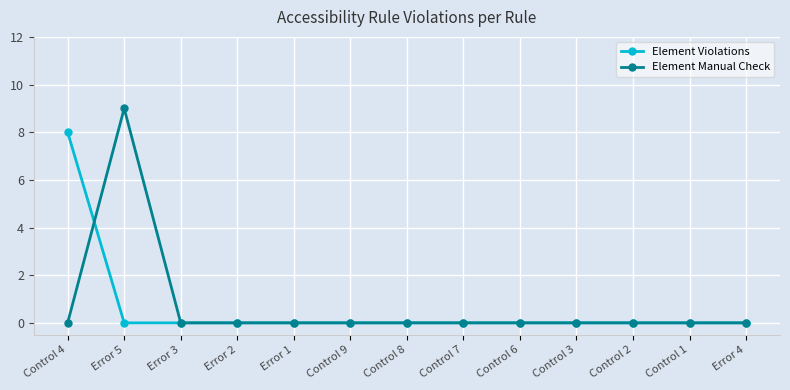

Reading left to right, transcribe all the data shown in this chart.

Element Violations: 8	0	0	0	0	0	0	0	0	0	0	0	0
Element Manual Check: 0	9	0	0	0	0	0	0	0	0	0	0	0